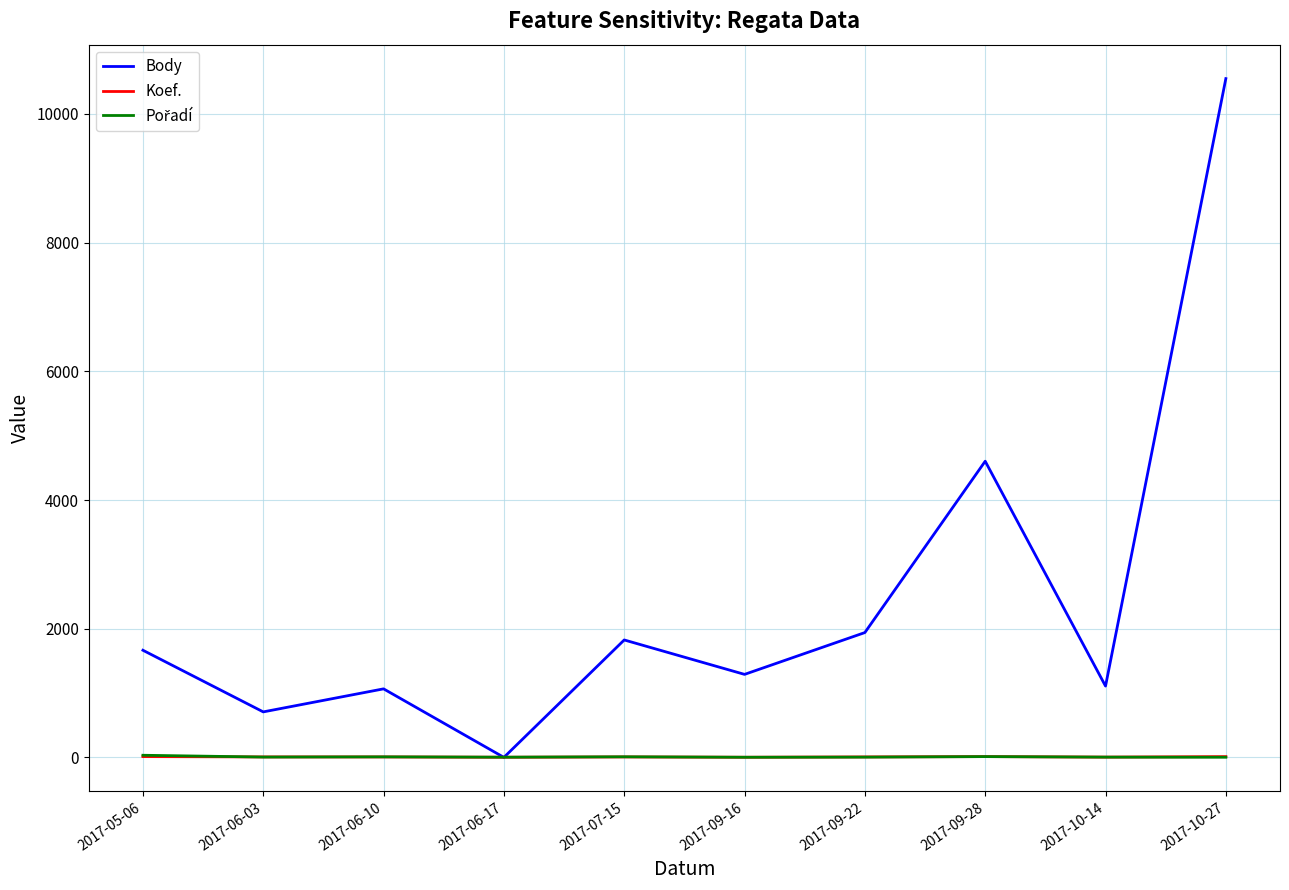

What is the maximum value for Body?

10550